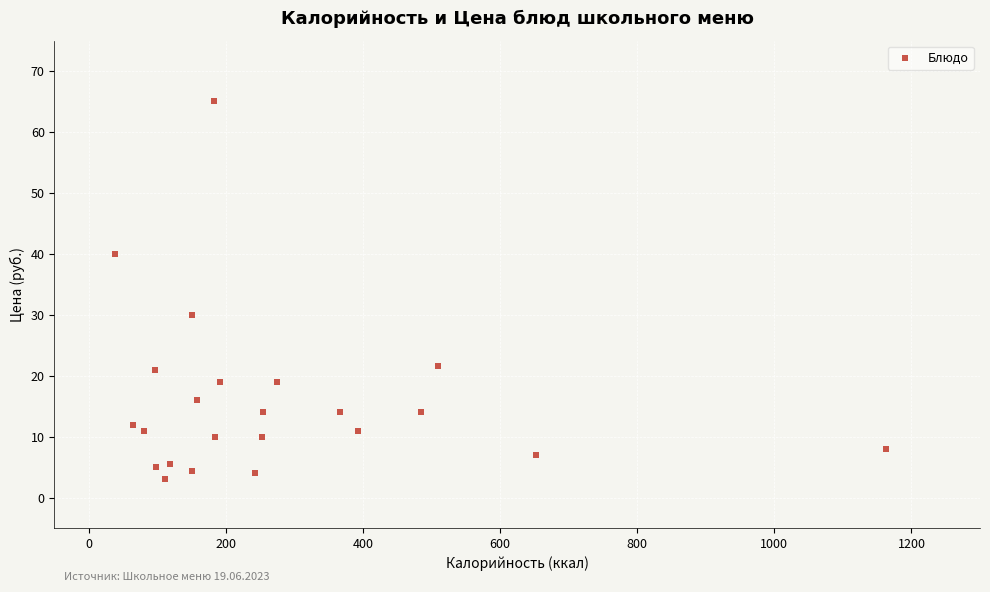

What is the range of X values (max minus min)?

1125.0